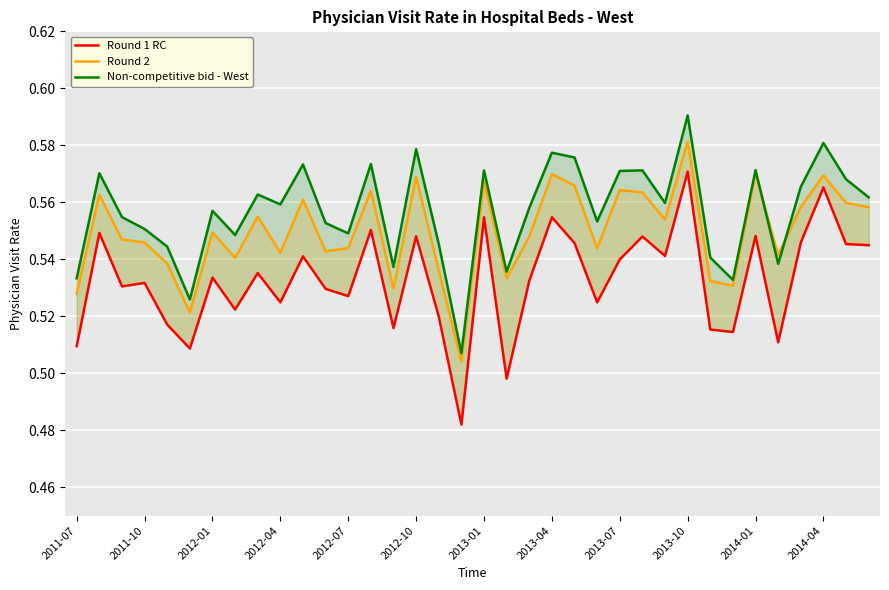

What position from the right is 32?

4